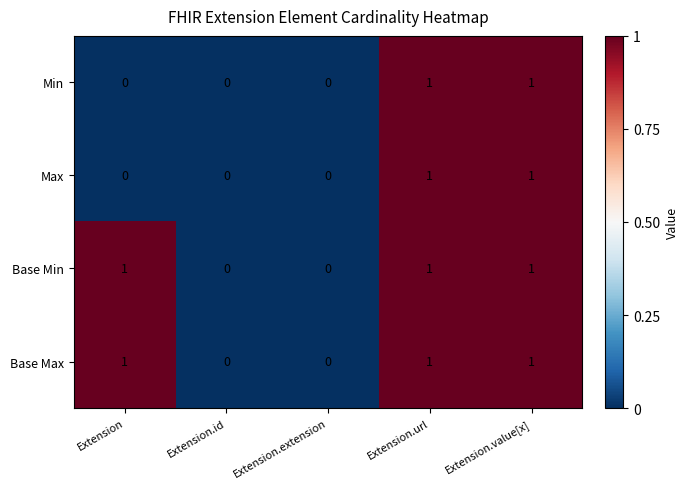

What is the sum of all Base Min values?

3